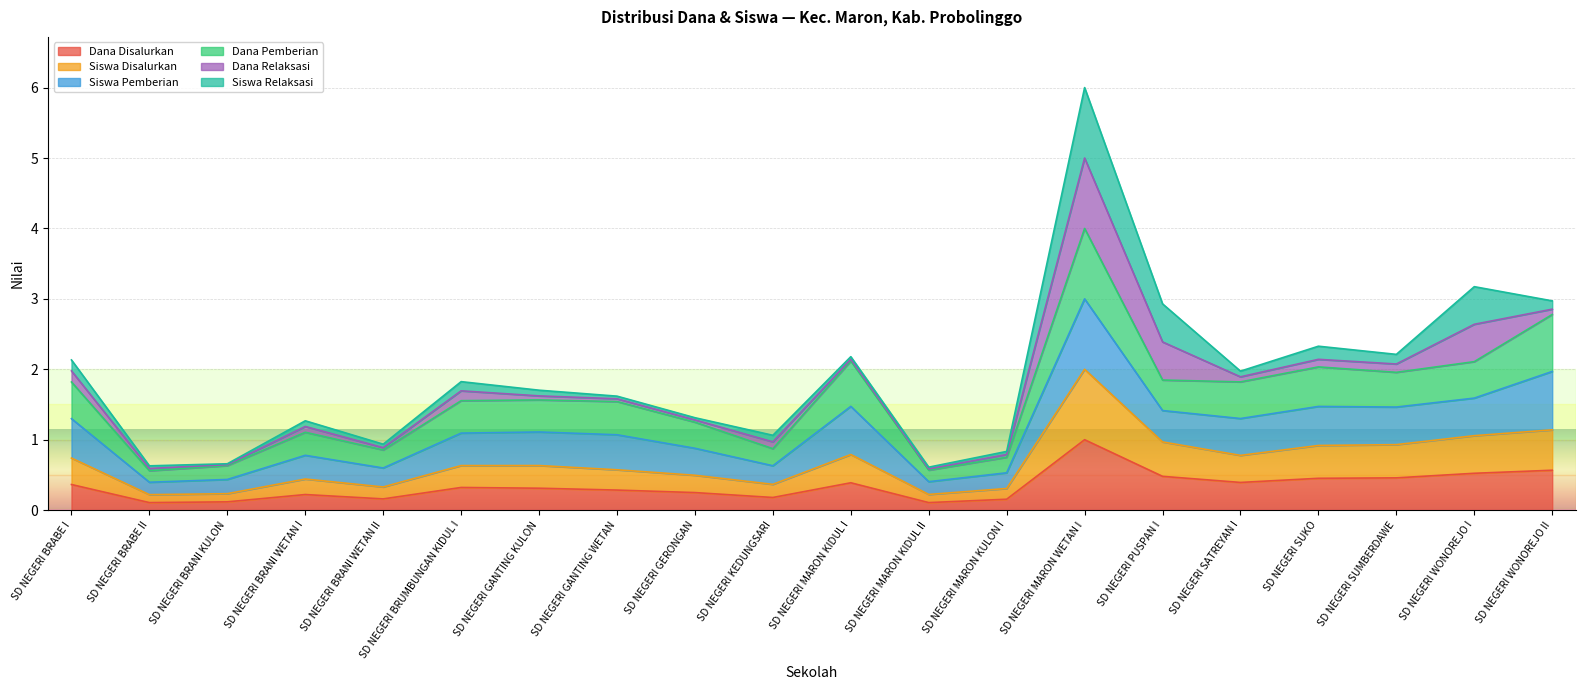

At which label does Dana Disalurkan reach its peak?

SD NEGERI MARON WETAN I